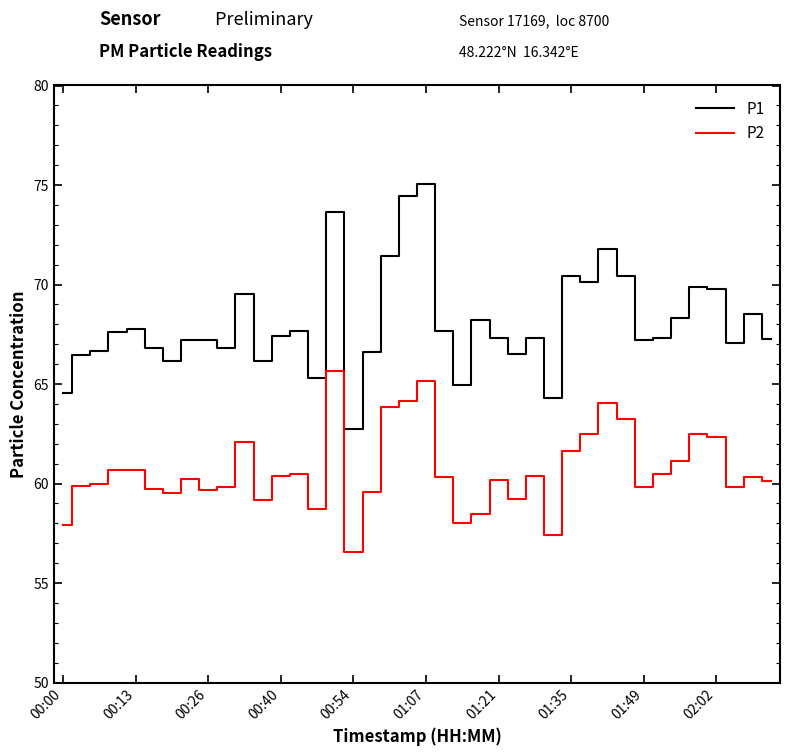

True or false: P1 and P2 cross at least once.

False